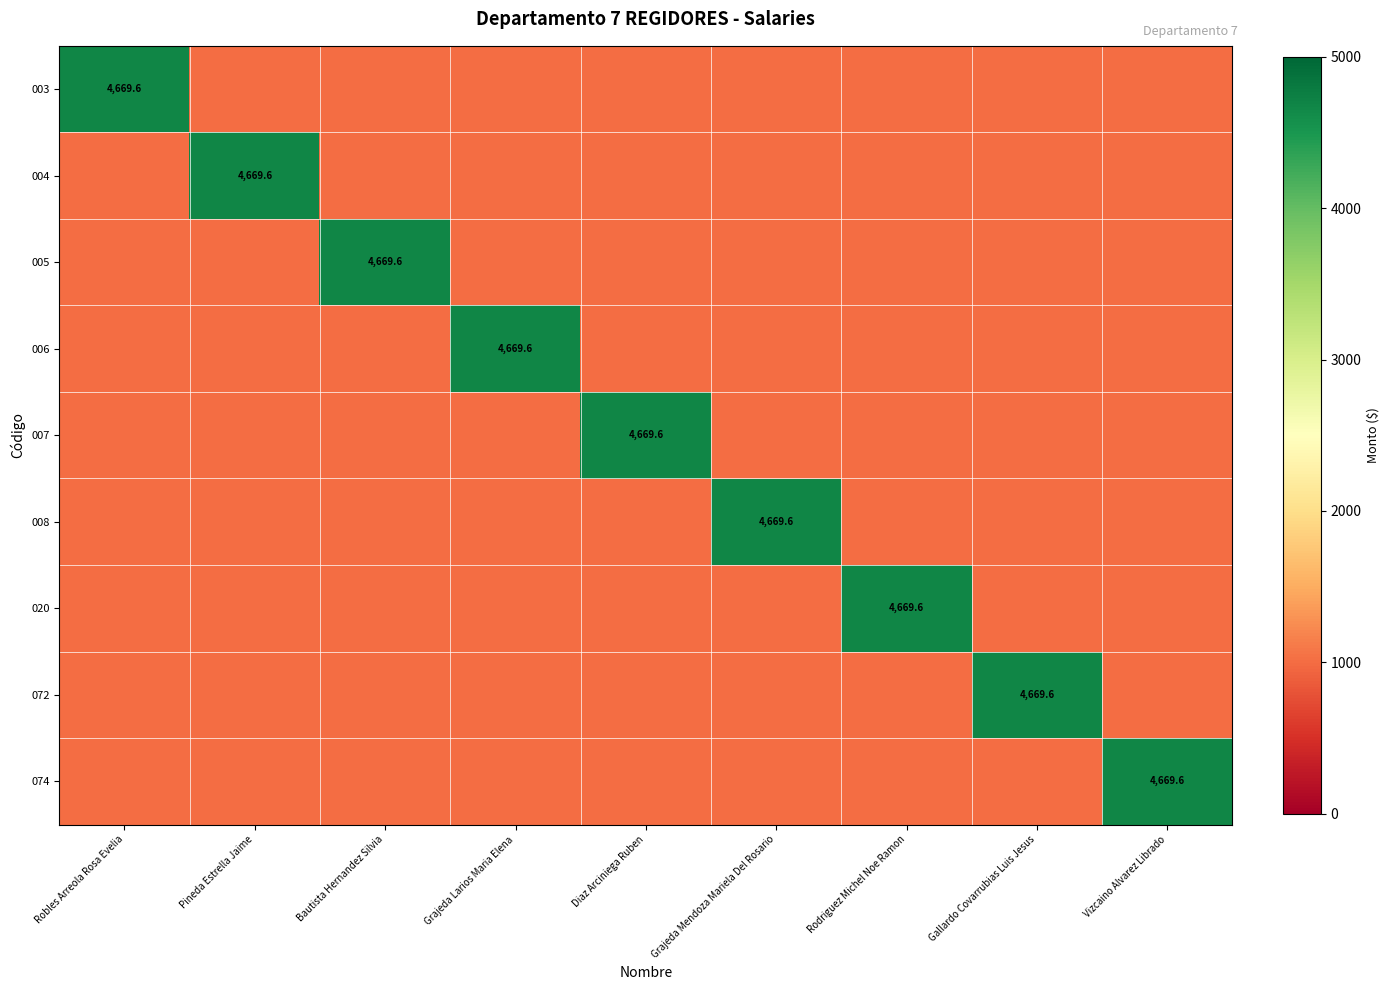

Is it true that 007 equals 7733.2 at Diaz Arciniega Ruben?

False